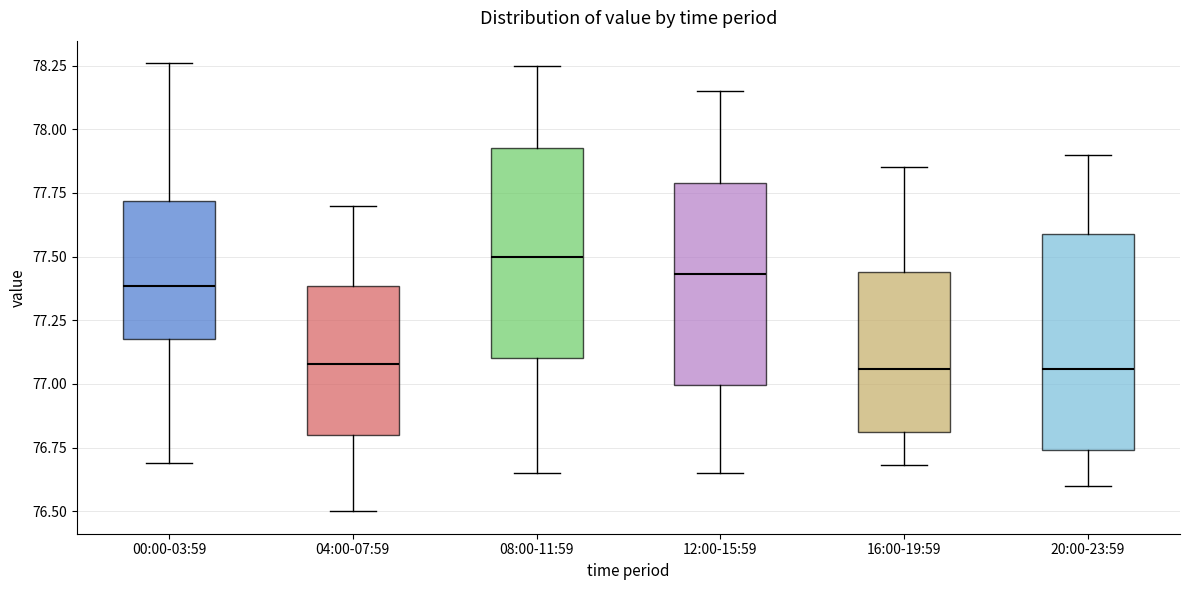

Reading left to right, read every box against the y-axis: the position of its median line, the range the box covers, and the ends of its whiskers. The values are not printed on the chart, so give them approximately, as read against the axis.

00:00-03:59: median 77.40, box 77.20 to 77.70, whiskers 76.70 to 78.25
04:00-07:59: median 77.10, box 76.80 to 77.40, whiskers 76.50 to 77.70
08:00-11:59: median 77.50, box 77.10 to 77.95, whiskers 76.65 to 78.25
12:00-15:59: median 77.45, box 77.00 to 77.80, whiskers 76.65 to 78.15
16:00-19:59: median 77.05, box 76.80 to 77.45, whiskers 76.70 to 77.85
20:00-23:59: median 77.05, box 76.75 to 77.60, whiskers 76.60 to 77.90